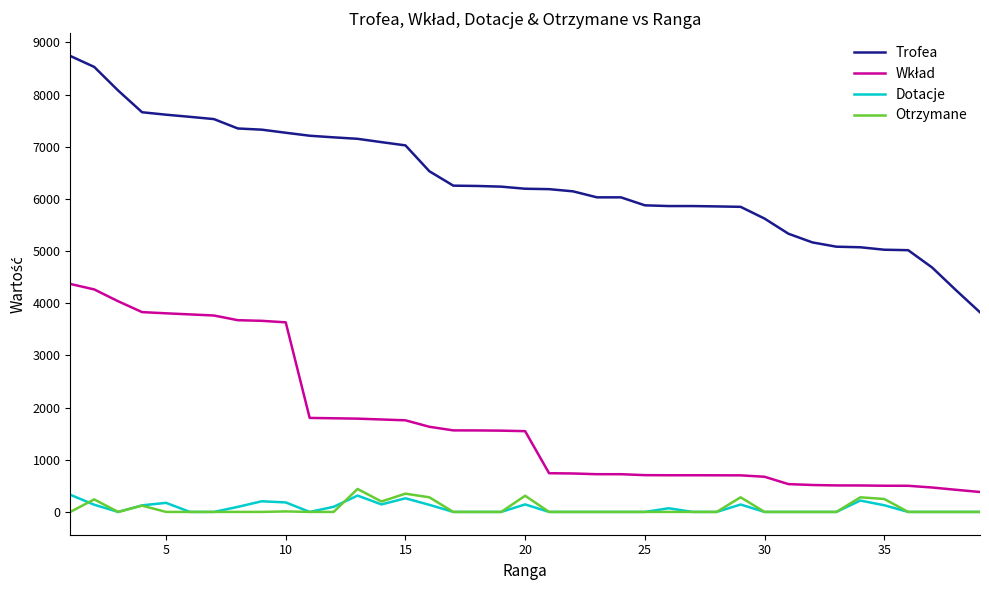

Which series has the widest spread of values?

Trofea